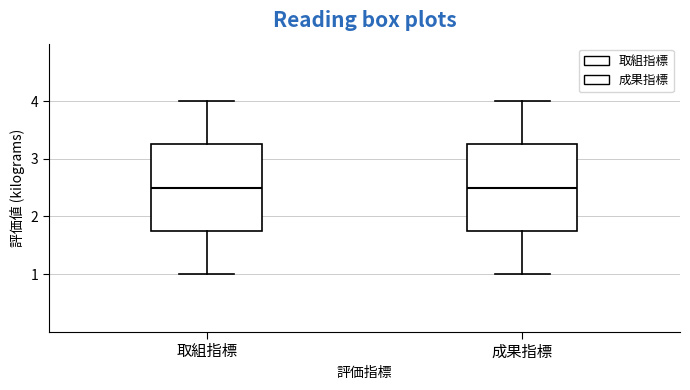

Where is the lower edge of the box for 取組指標 on the y-axis? The values are not printed on the chart, so give them approximately, as read against the axis.

1.8